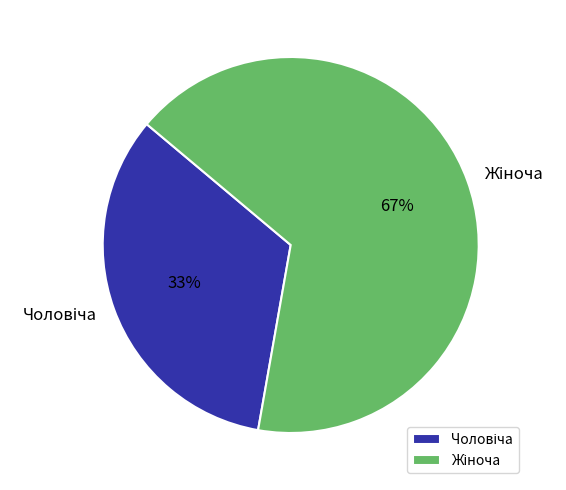

To the nearest percent, what is the average slice percentage?

50%